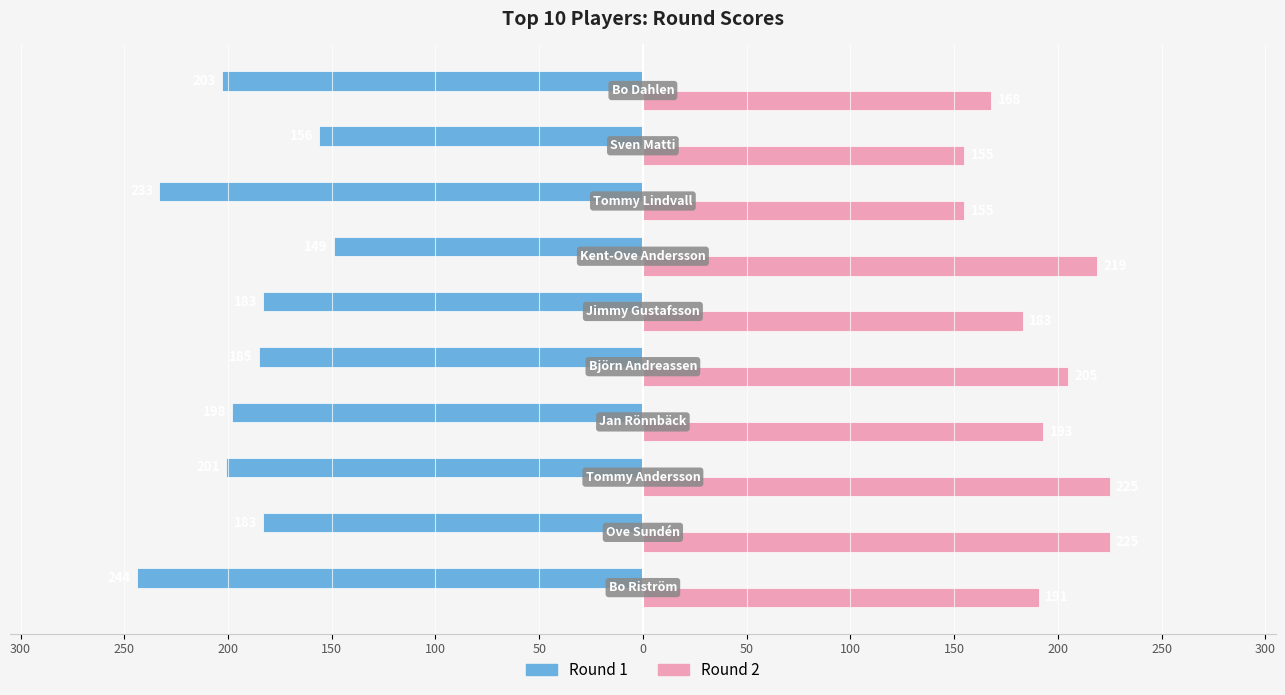

What are all the series names shown in the legend?

Round 1, Round 2